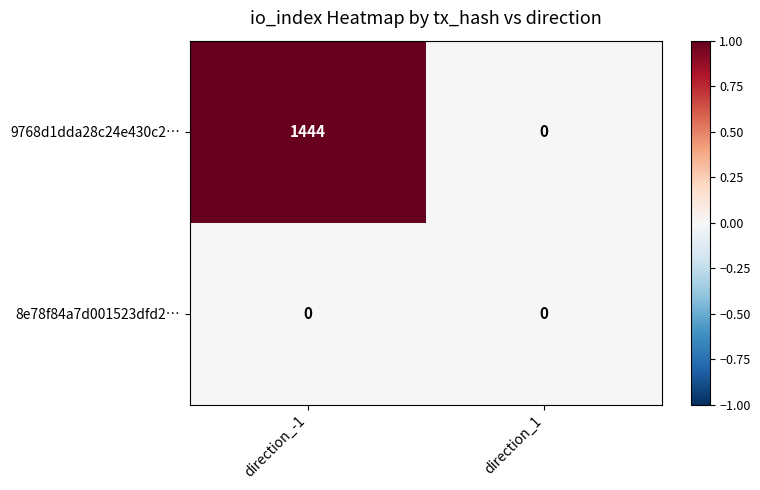

Reading right to left, extract all data points from this chart.

9768d1dda28c24e430c2…: direction_1=0	direction_-1=1444
8e78f84a7d001523dfd2…: direction_1=0	direction_-1=0